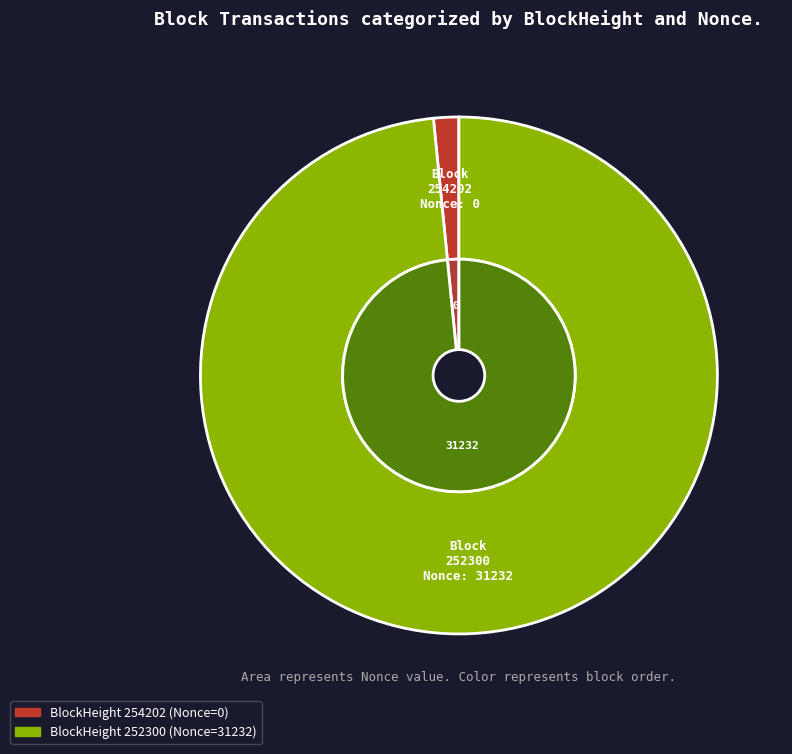

The 254202 slice represents 0% of the pie. True or false?

True